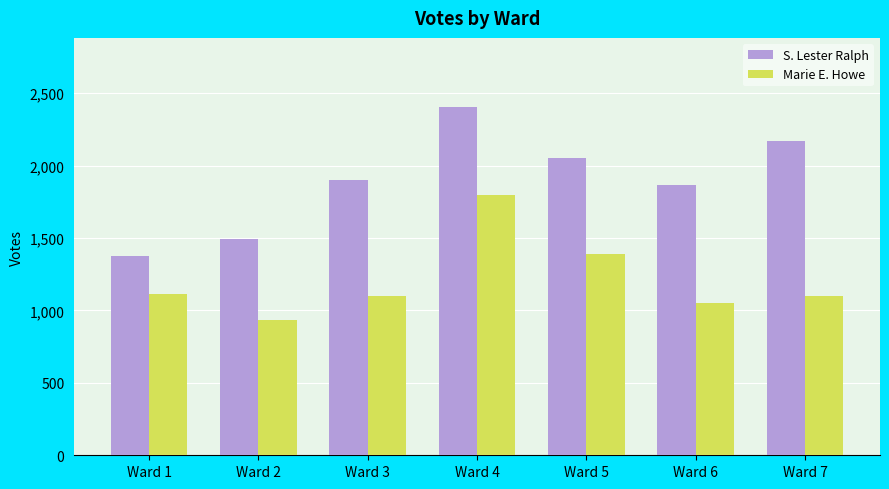

What is the difference between the highest and lowest values at Ward 7?

1069